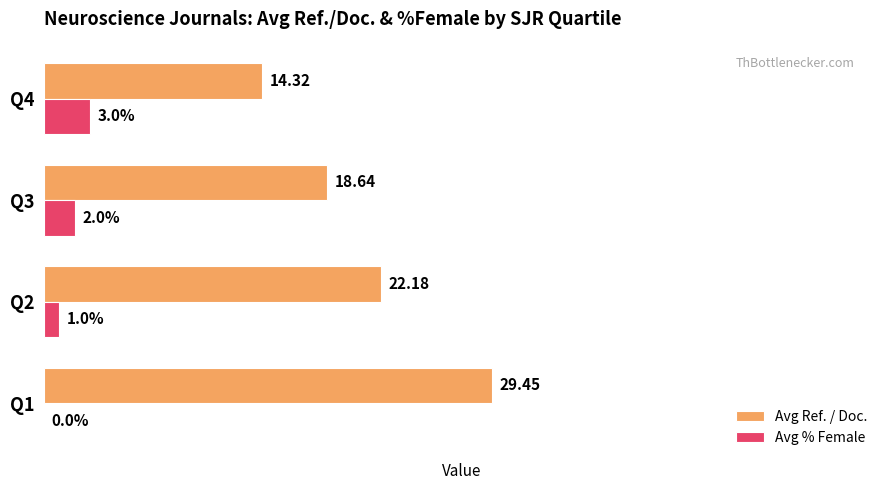

Which series changed the most between Q1 and Q4?

Avg Ref. / Doc.